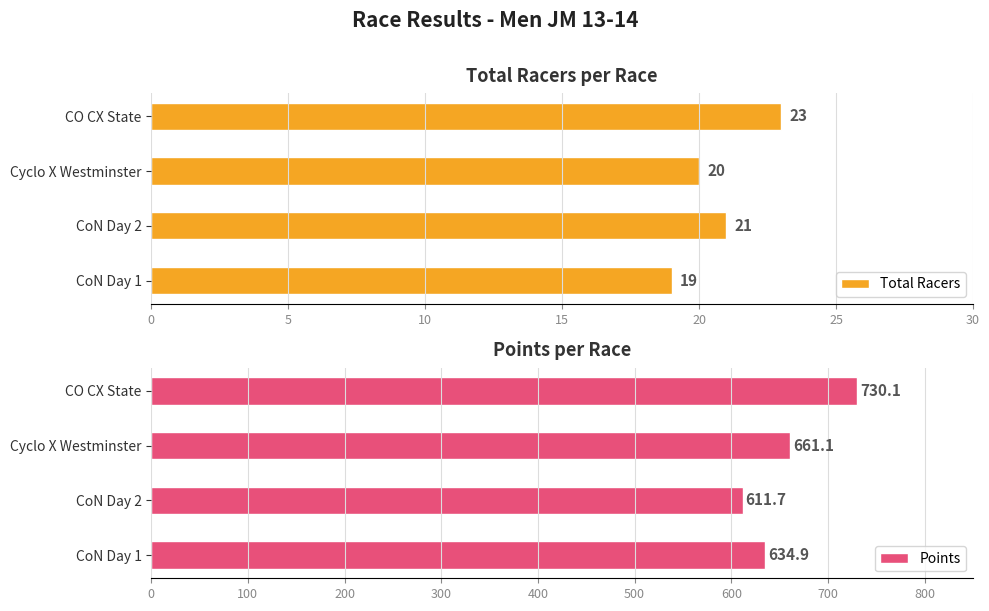

What value does the Total Racers series have at CoN Day 2?

21